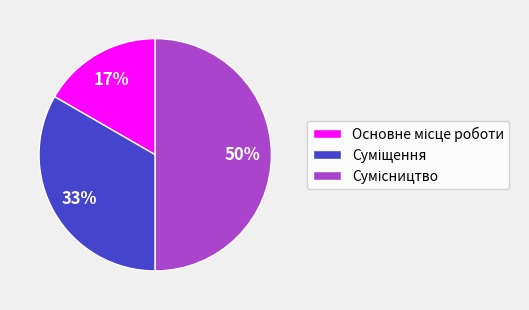

To the nearest percent, what is the difference between the largest and smallest slice percentages?

33%